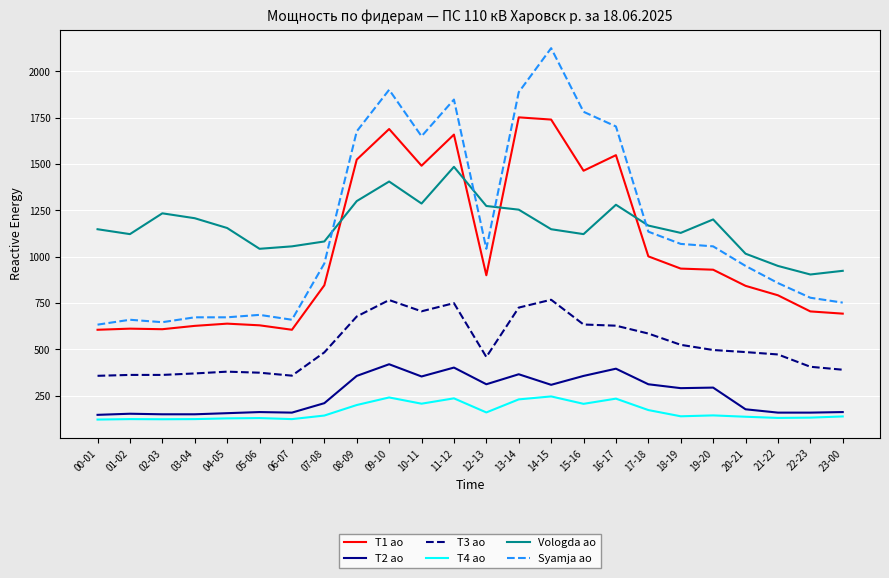

Which series has the largest range (max minus min)?

Syamja ao